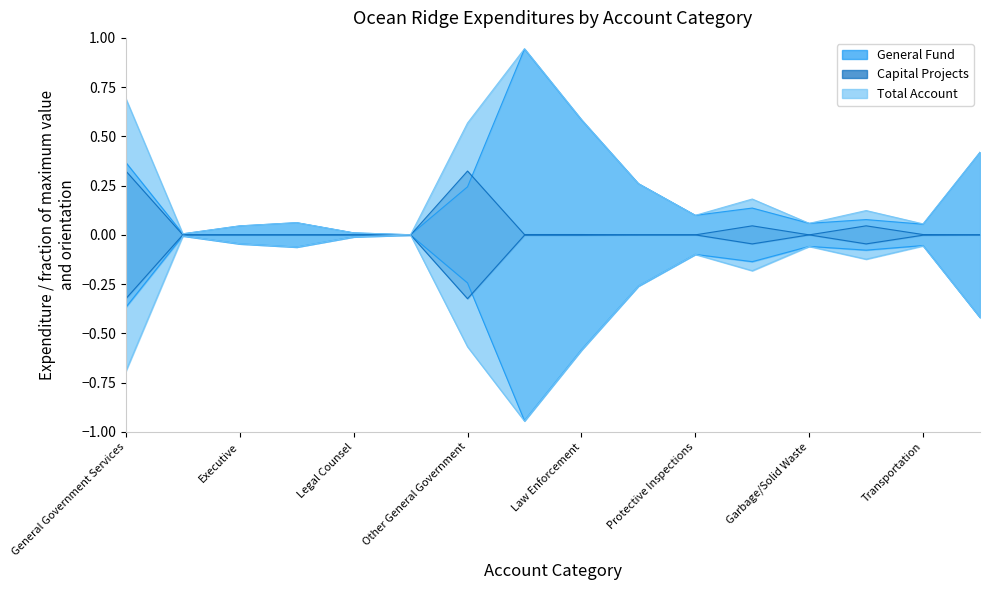

At Legal Counsel, list the series in order from largest to smallest.

General Fund, Total Account, Capital Projects